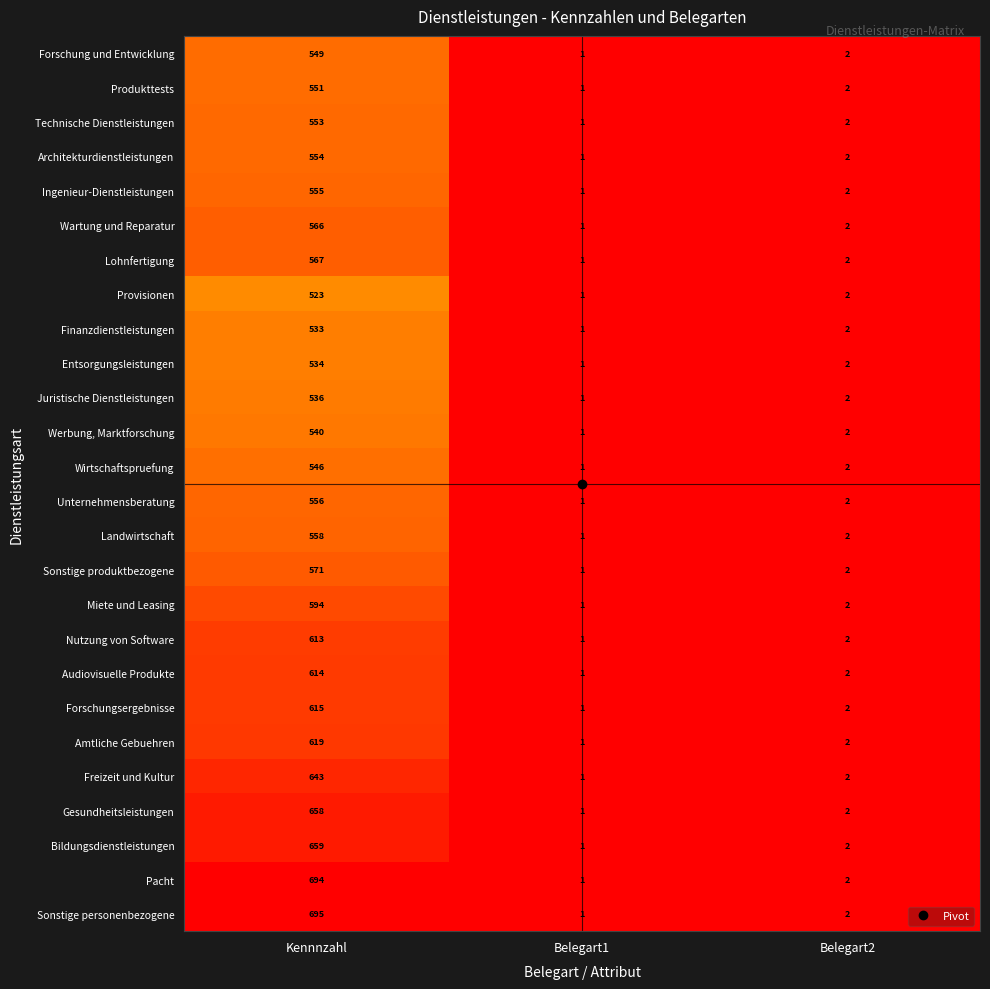

At which label does Wartung und Reparatur first exceed 2?

Kennnzahl